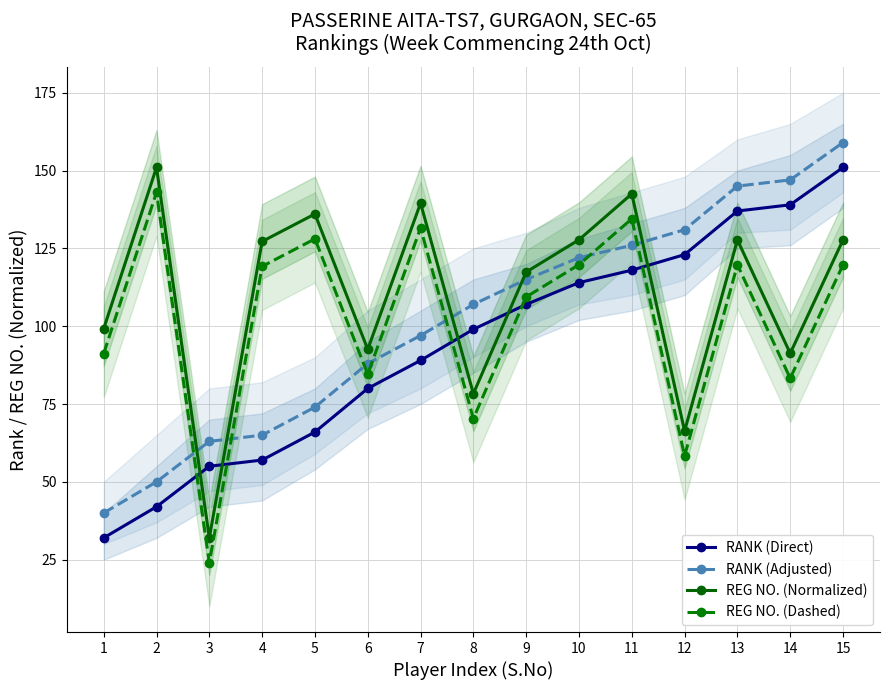

What is the average value of the RANK (Direct) series?

93.9